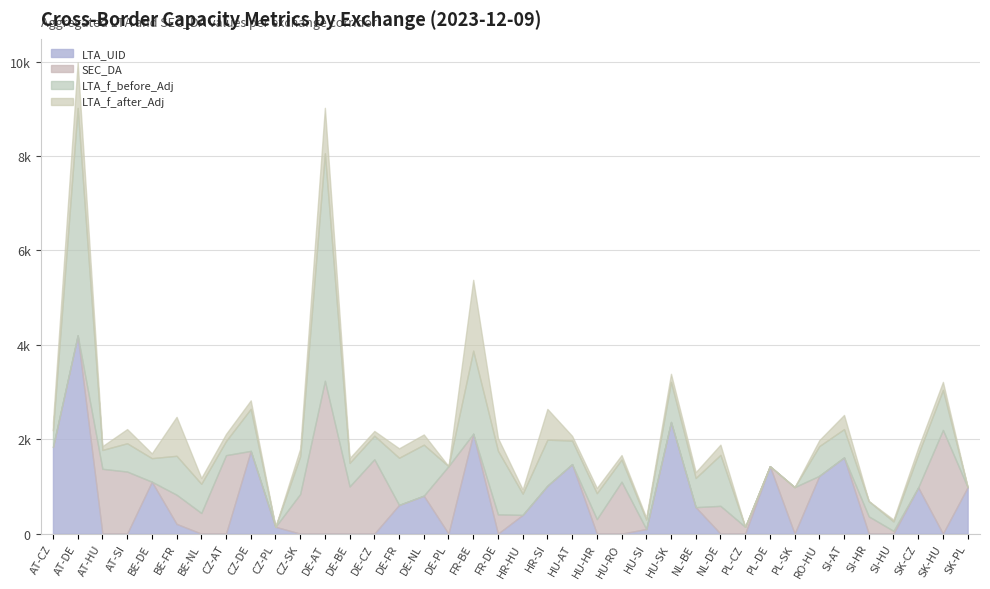

Where does the SEC_DA series first go above 58?

AT-HU